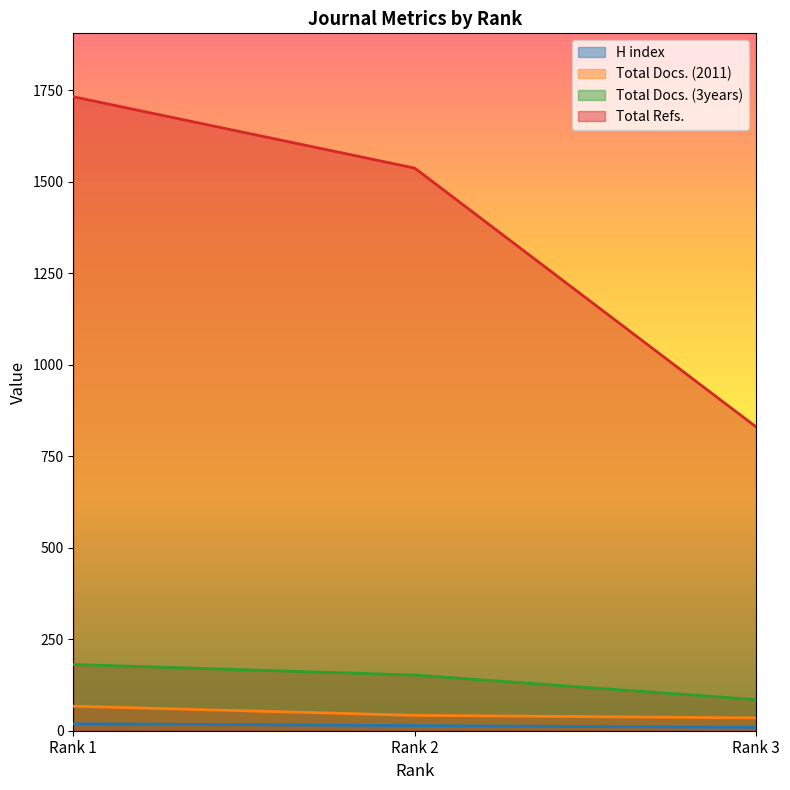

Reading left to right, transcribe all the data shown in this chart.

H index: 19	14	9
Total Docs. (2011): 67	42	35
Total Docs. (3years): 181	152	85
Total Refs.: 1732	1537	830